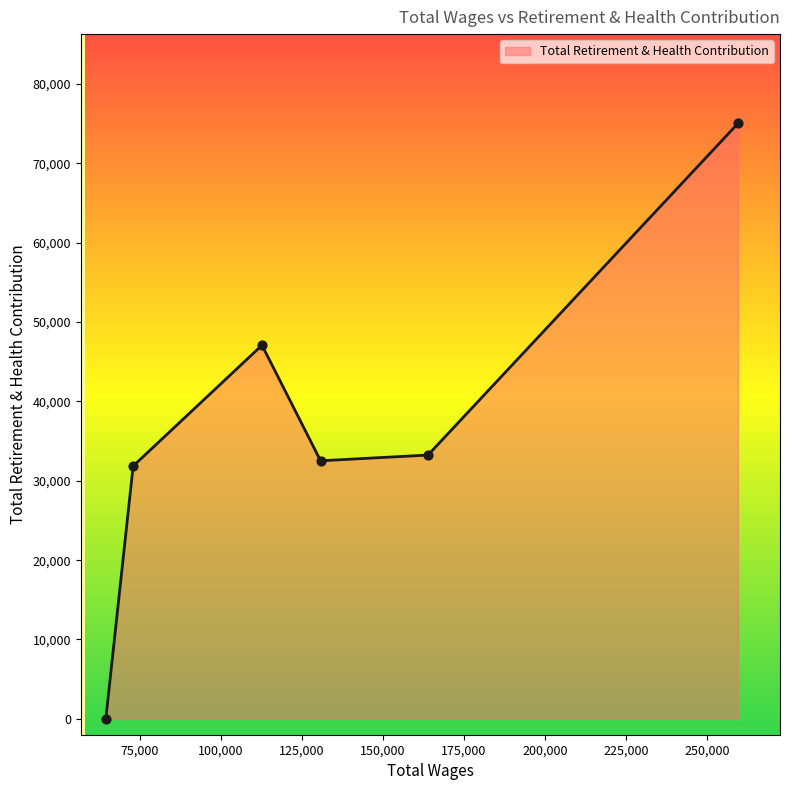

True or false: the data has more than 1 interior local peaks.

False